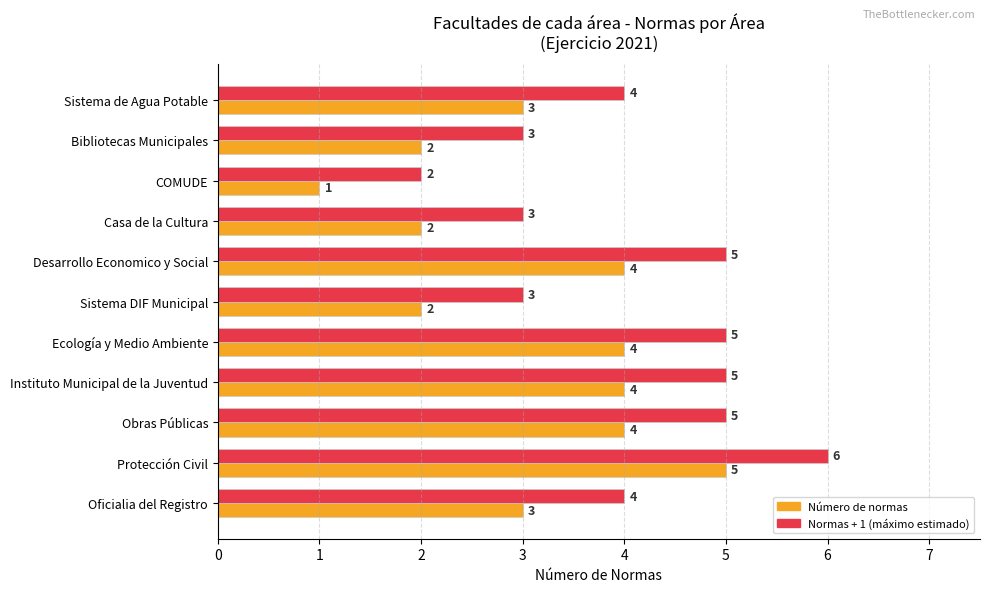

At how many categories does at least one series exceed 1?

11